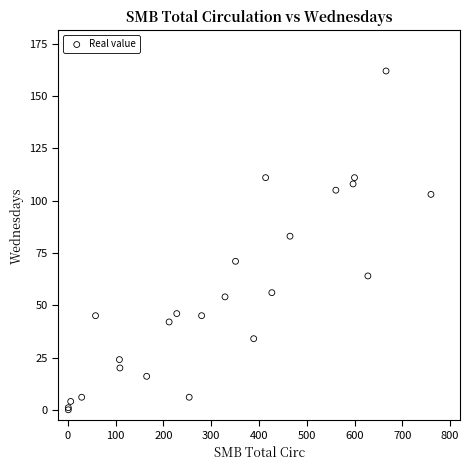

What Y value in the scatter plot is closest to 81?

83